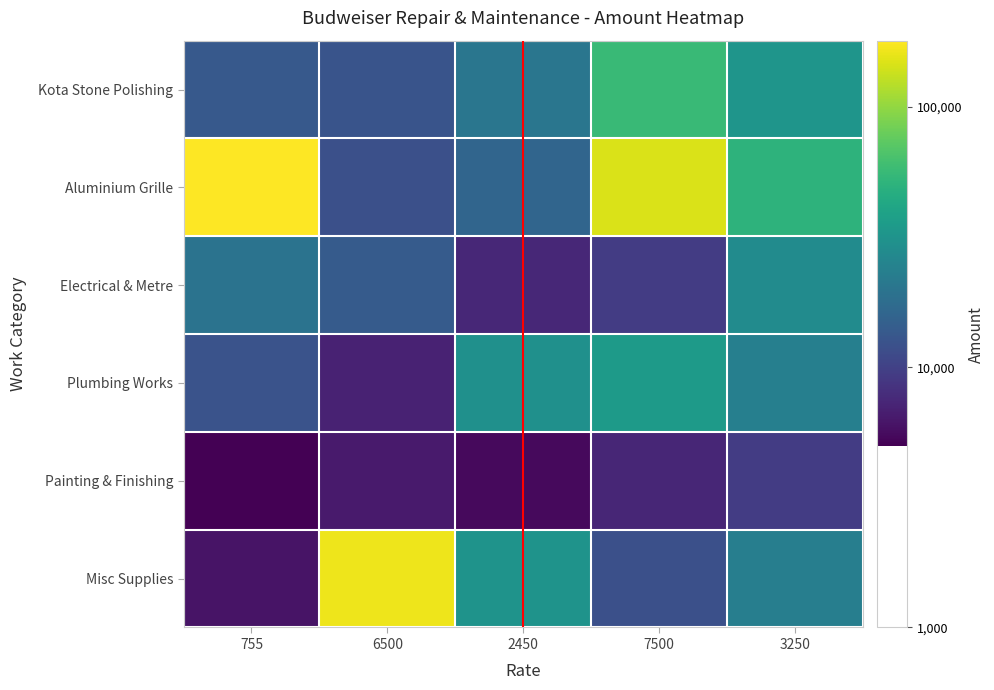

Rank the series at 6500 from lowest to highest value.

Painting & Finishing, Plumbing Works, Aluminium Grille, Kota Stone Polishing, Electrical & Metre, Misc Supplies